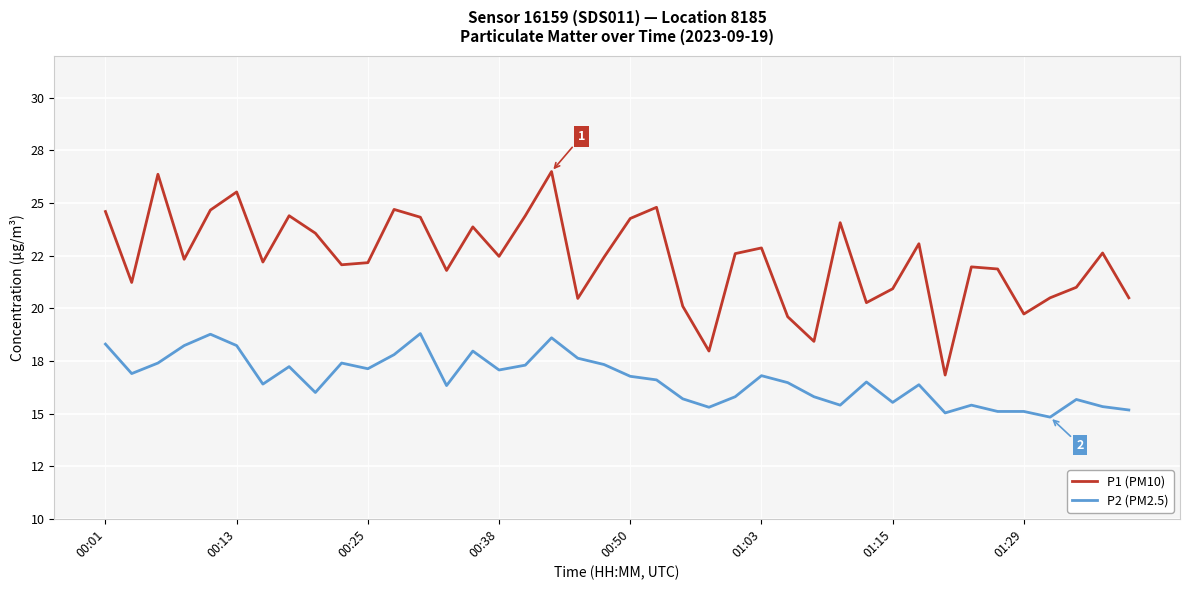

What are all the series names shown in the legend?

P1 (PM10), P2 (PM2.5)